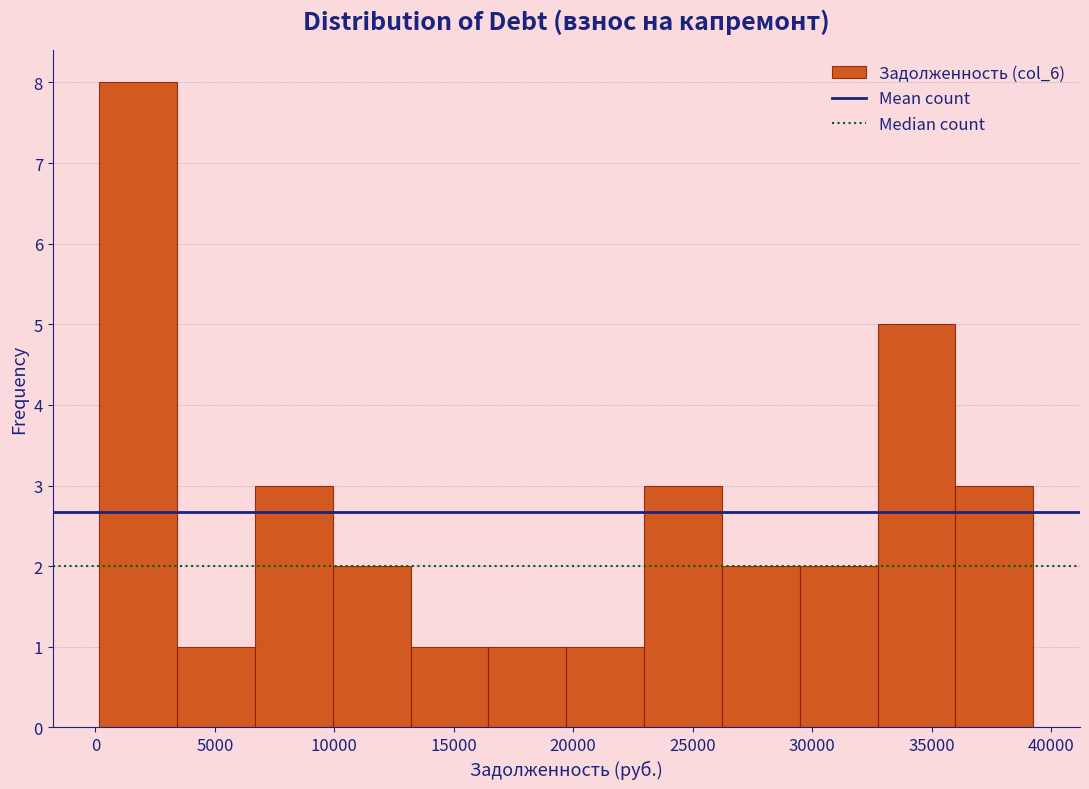

What is the height of the bar covering 10000 to 13000 on the x-axis? Neither the bar edges nor the heights are printed on the chart, so give them approximately, as read against the axes.

2